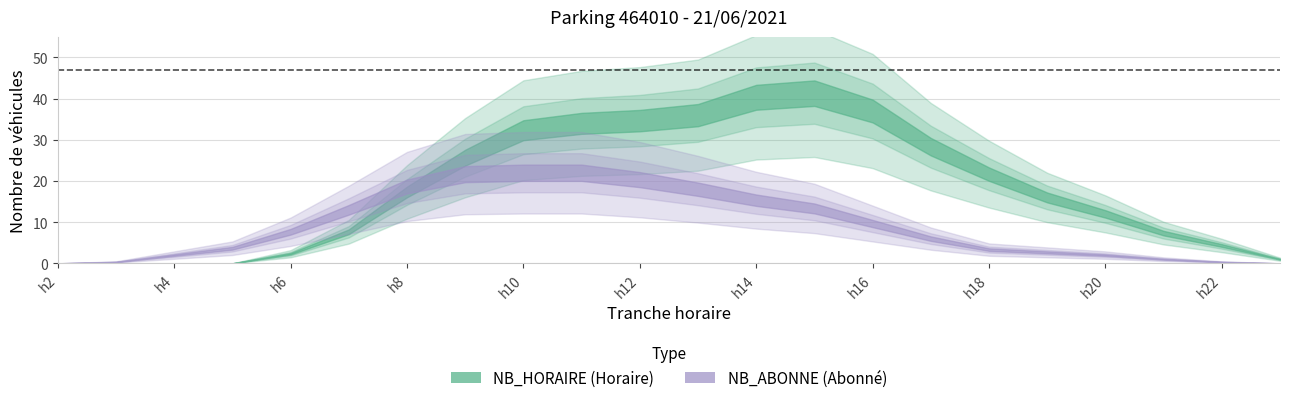

Where is NB_ABONNE nearest to the value 11?

16